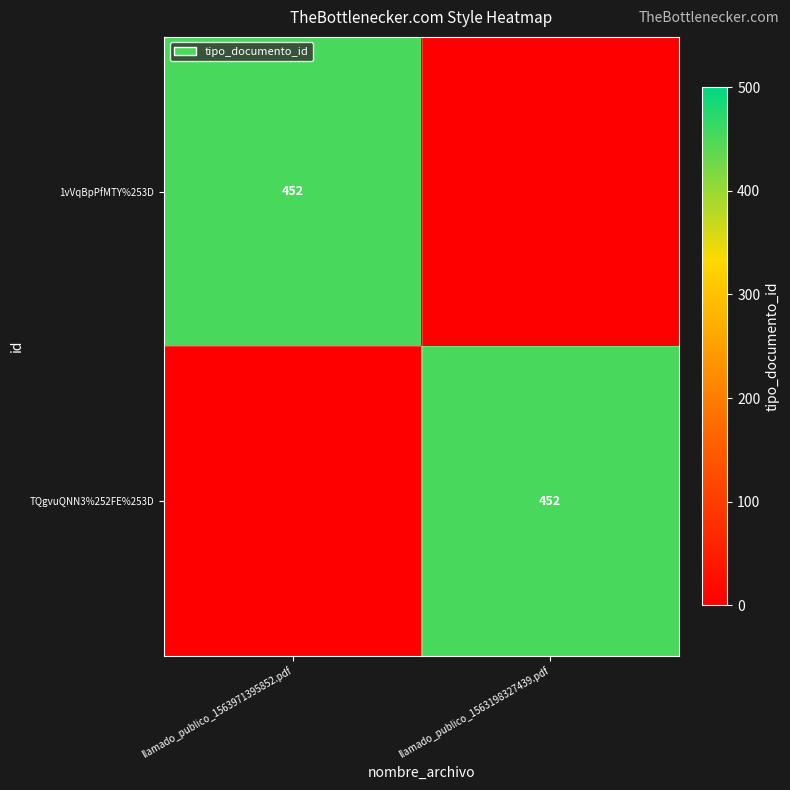

The value of 1vVqBpPfMTY%253D at llamado_publico_1563971395852.pdf is 159. True or false?

False